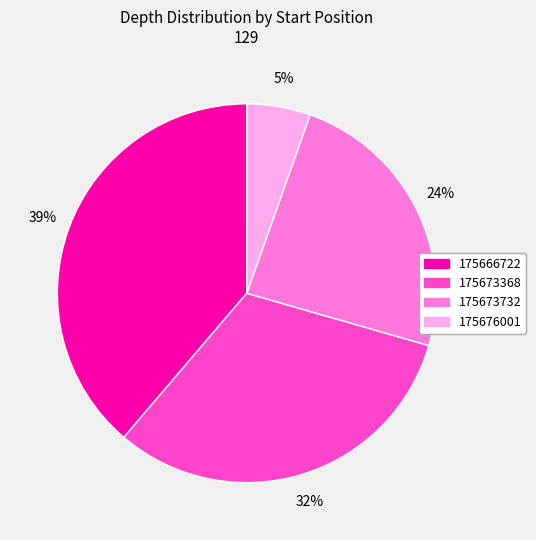

Count the number of slices in the pie.

4